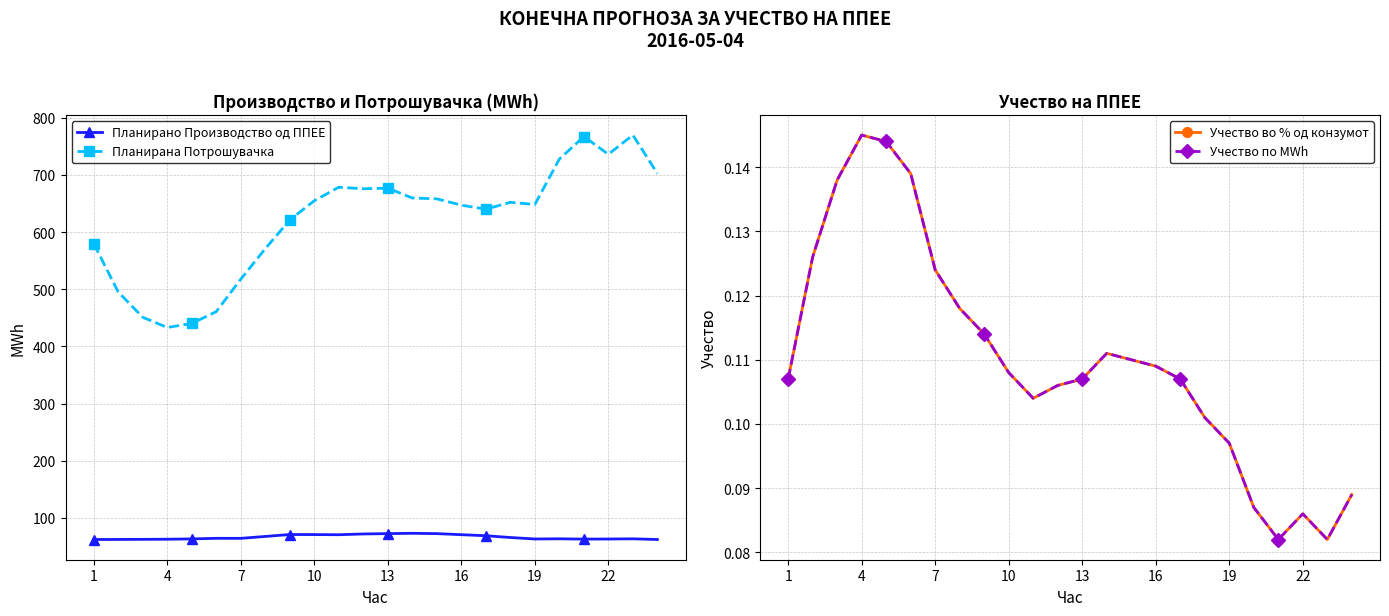

True or false: Планирано Производство од ППЕЕ has more than 1 points higher than both neighbors.

True